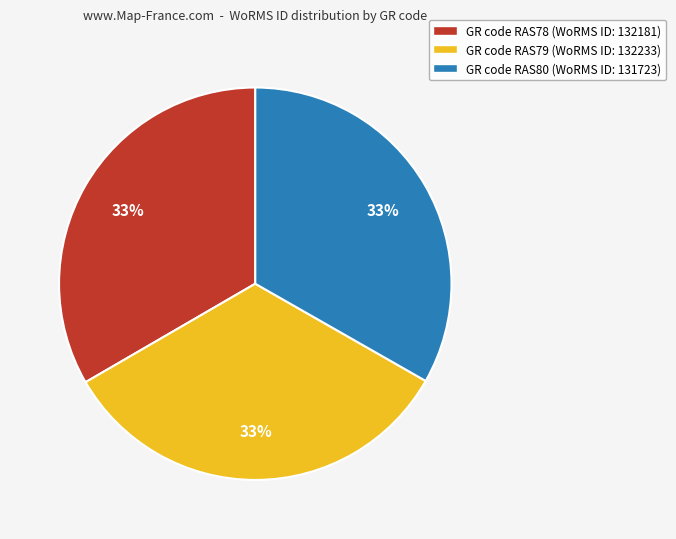

The GR code RAS78 (WoRMS ID: 132181) slice represents 45% of the pie. True or false?

False